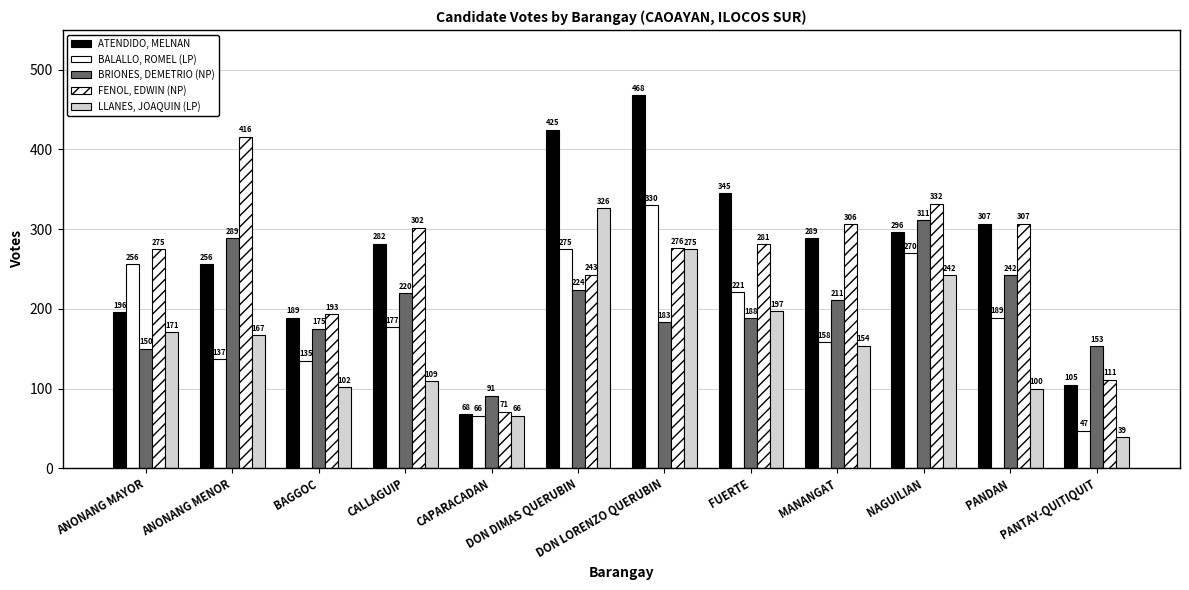

What is the value of the BRIONES, DEMETRIO (NP) bar at the 4th from the left?

220